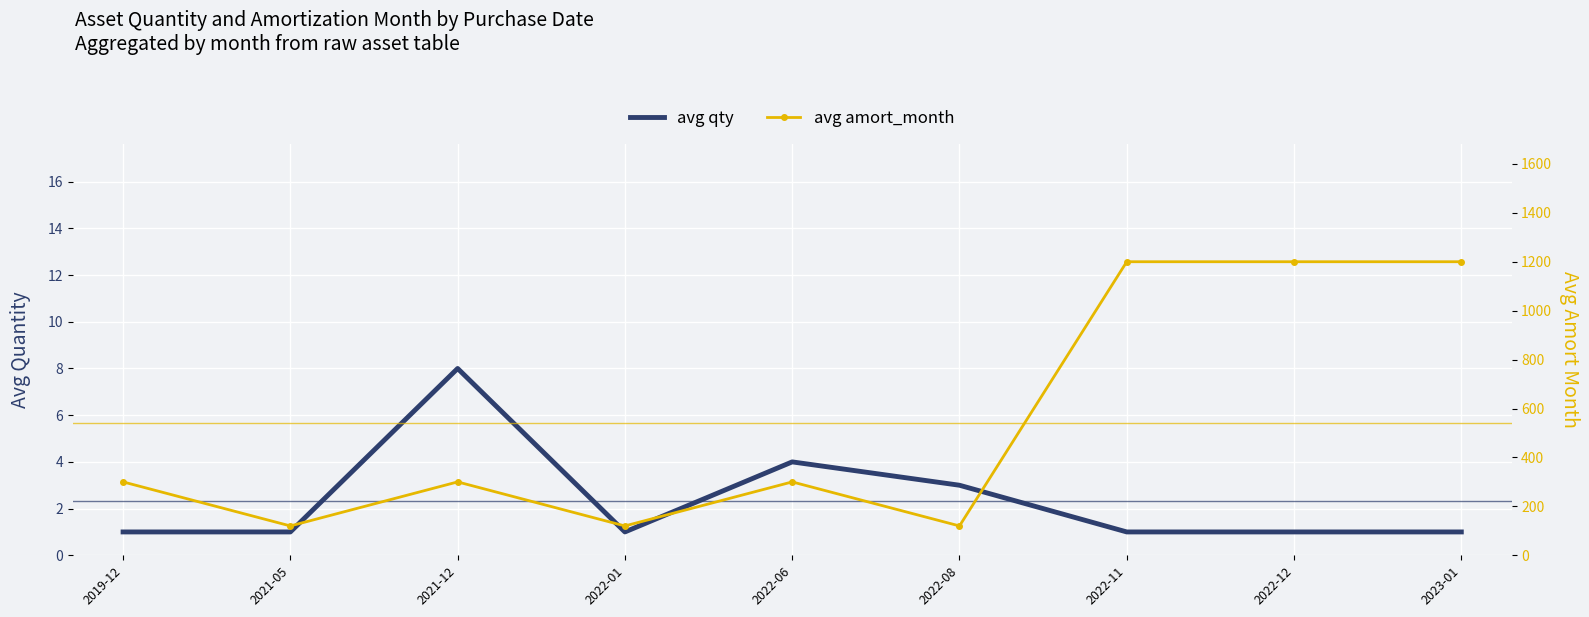

True or false: avg qty has a value of 0 at 2022-11.

False